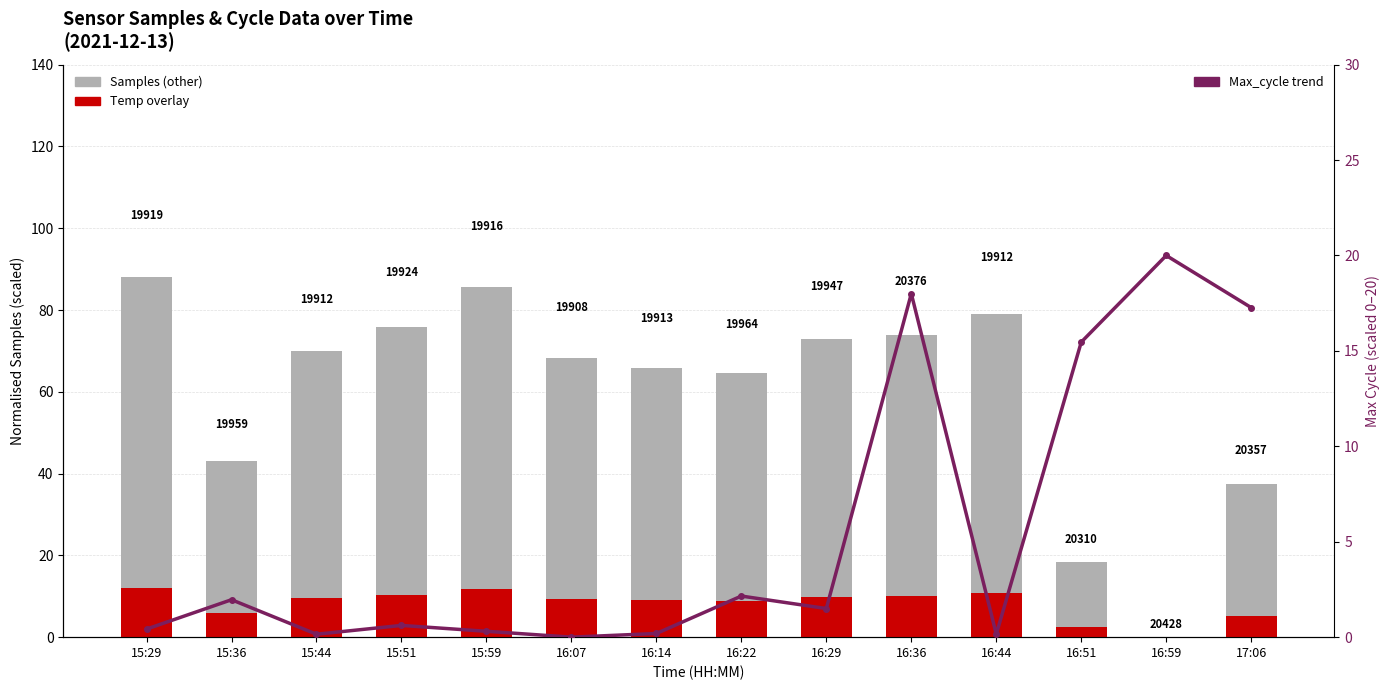

The value of Temp (overlay) at 15:51 is 10.3. True or false?

True